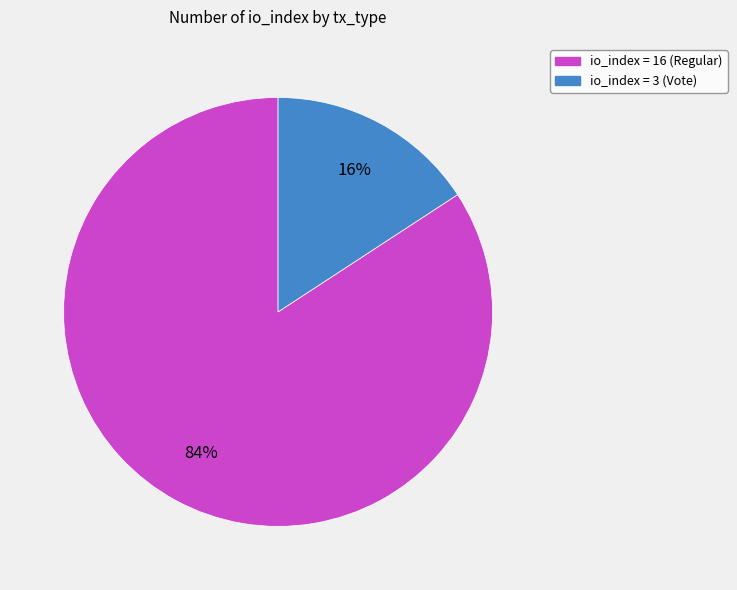

How many slices are in this pie chart?

2